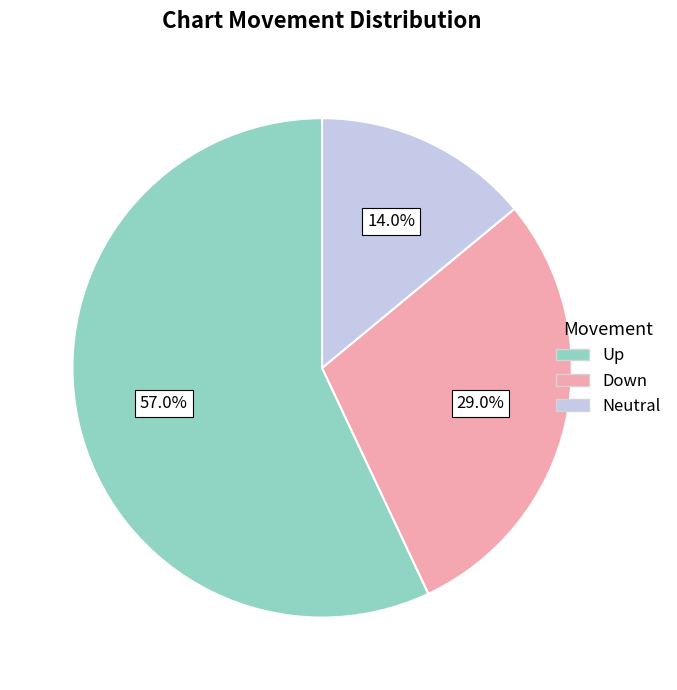

Is there a majority slice in this chart?

Yes